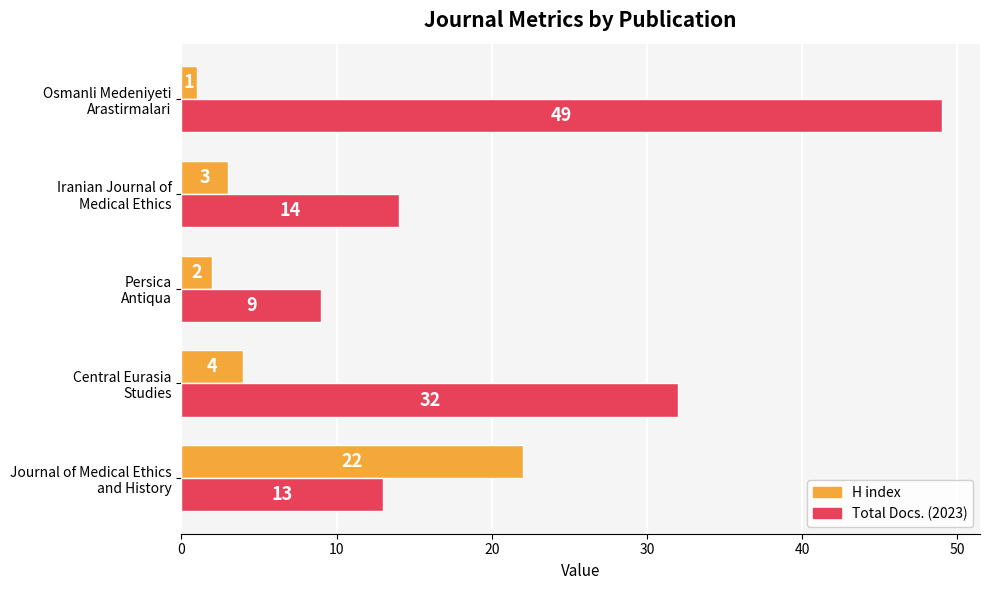

List the labels in order of H index value, smallest first.

Osmanli Medeniyeti
Arastirmalari, Persica
Antiqua, Iranian Journal of
Medical Ethics, Central Eurasia
Studies, Journal of Medical Ethics
and History